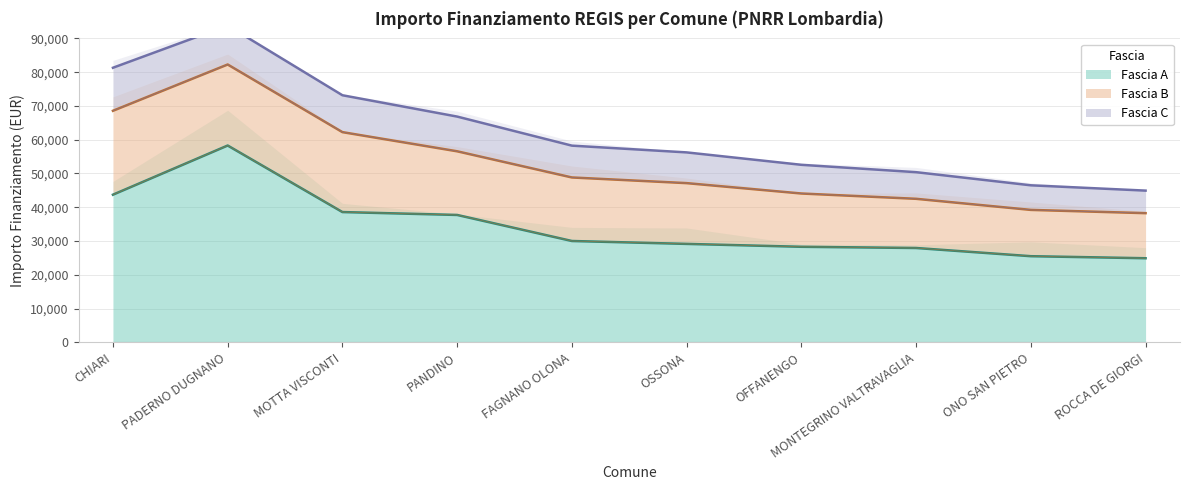

True or false: Fascia C has more than 2 points higher than both neighbors.

False